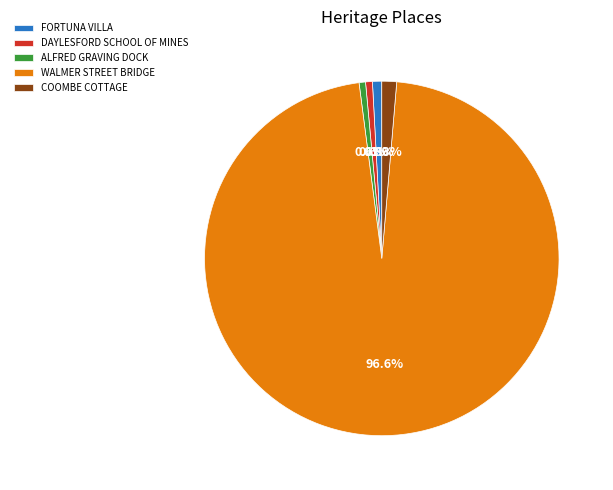

What is the ratio of the value at DAYLESFORD SCHOOL OF MINES to the value at COOMBE COTTAGE?

0.5